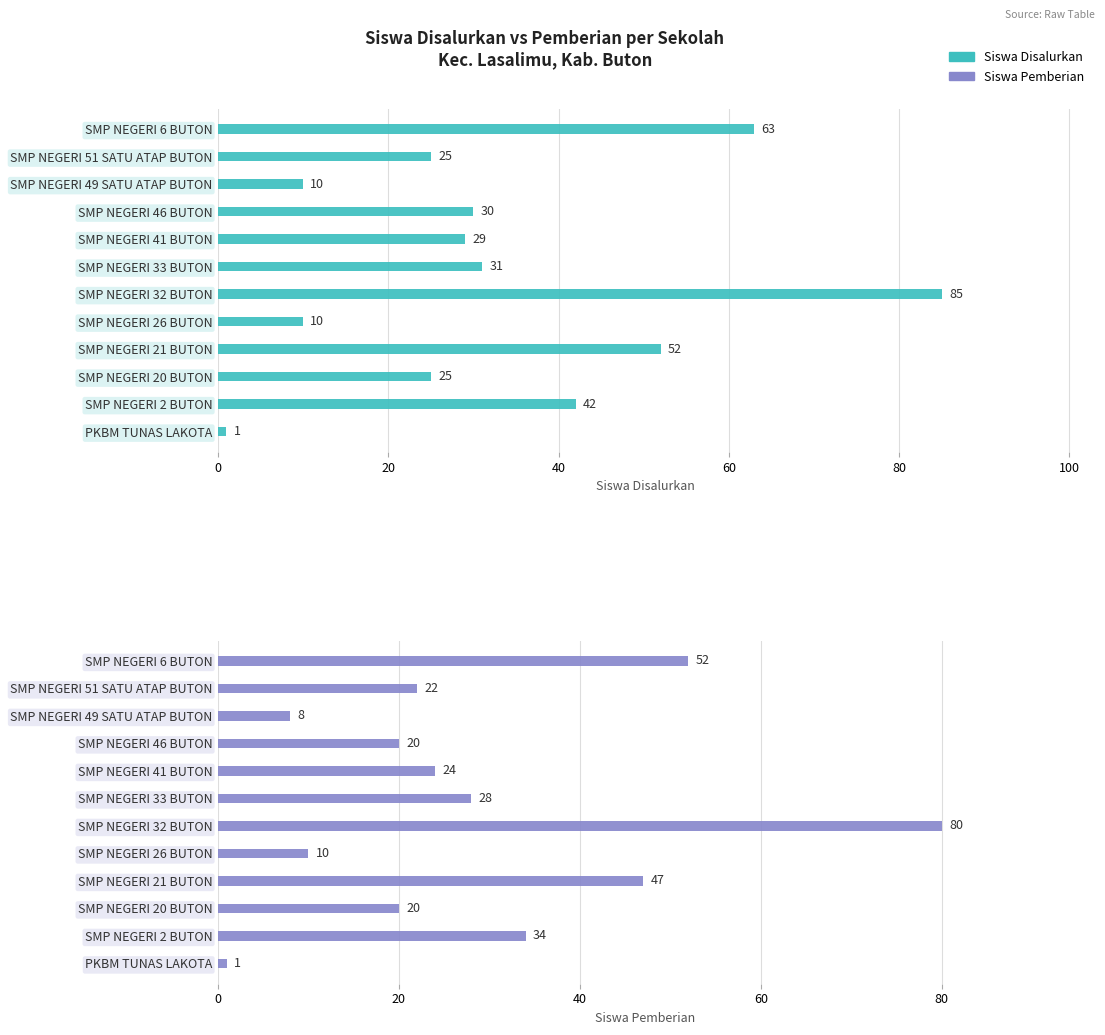

Reading left to right, extract all data points from this chart.

Siswa Disalurkan: 1	42	25	52	10	85	31	29	30	10	25	63
Siswa Pemberian: 1	34	20	47	10	80	28	24	20	8	22	52